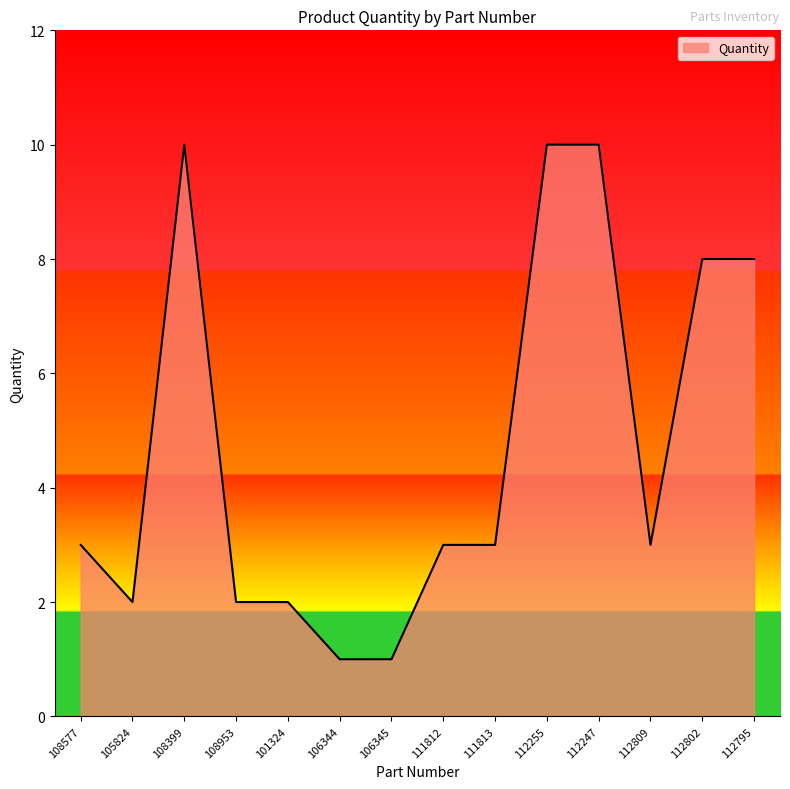

Approximately how many times larger is the value at 108399 compared to 112247?

1.0